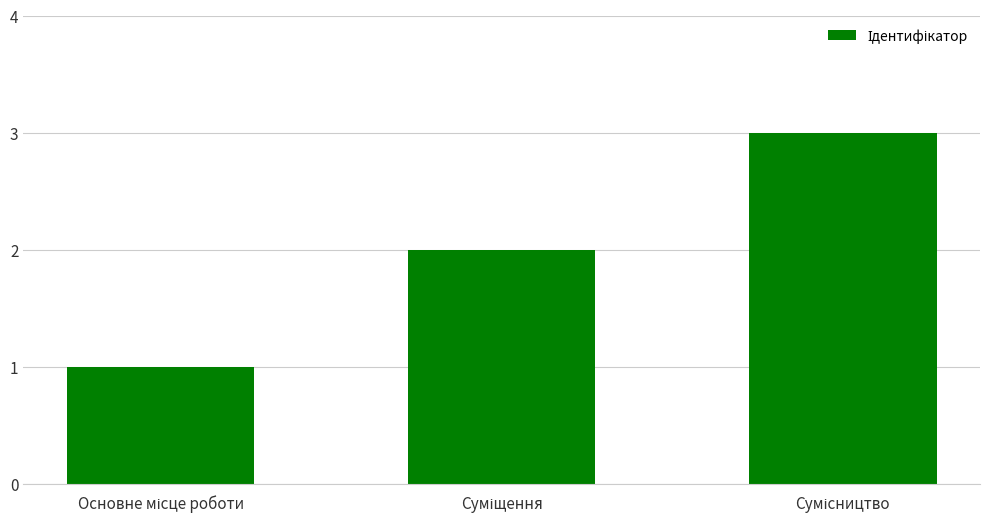

What is the sum of all values?

6